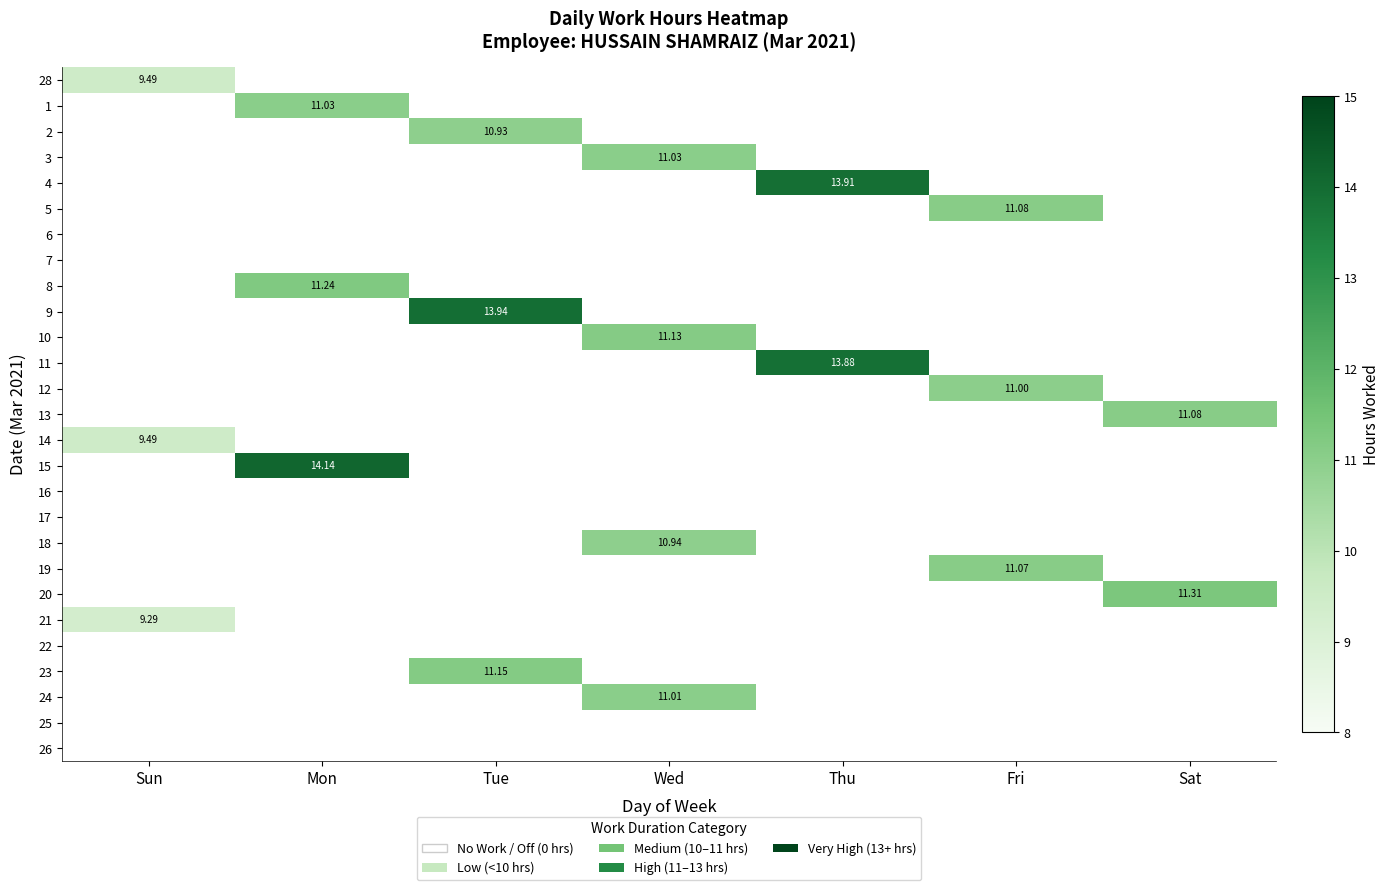

At which category is the sum across all series the highest?

Wed